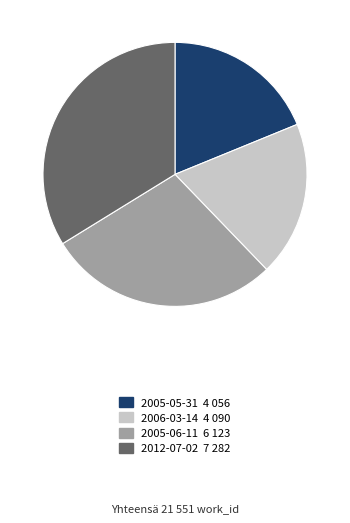

Does 2005-05-31 4 056 represent more than half of the total?

No